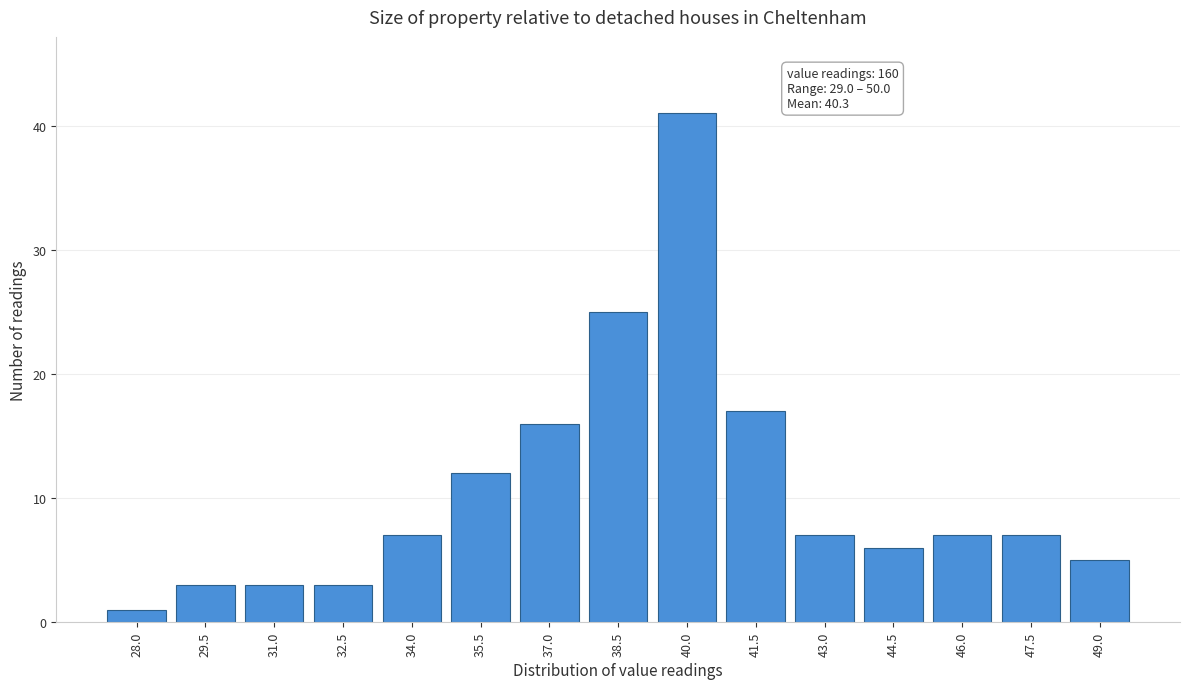

Reading left to right, transcribe all the data shown in this chart.

28.0=1	29.5=3	31.0=3	32.5=3	34.0=7	35.5=12	37.0=16	38.5=25	40.0=41	41.5=17	43.0=7	44.5=6	46.0=7	47.5=7	49.0=5